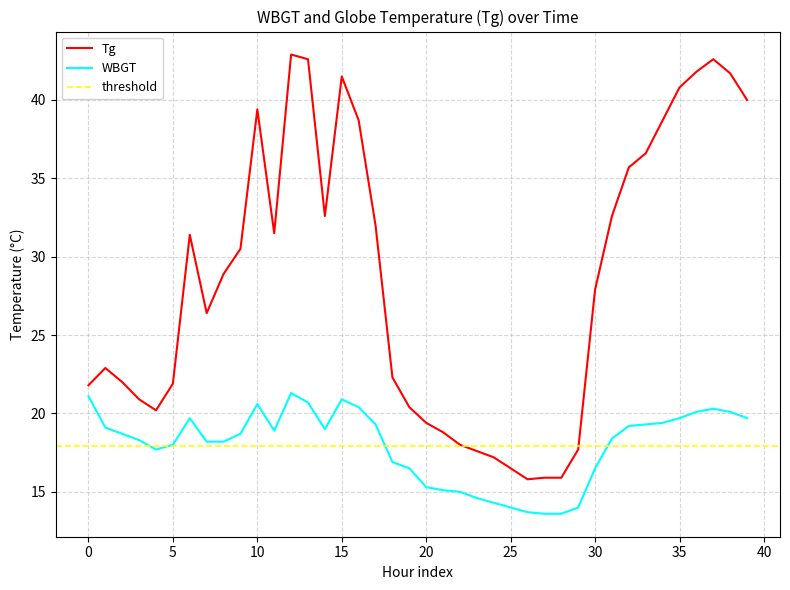

Read the WBGT value at 35.

19.7